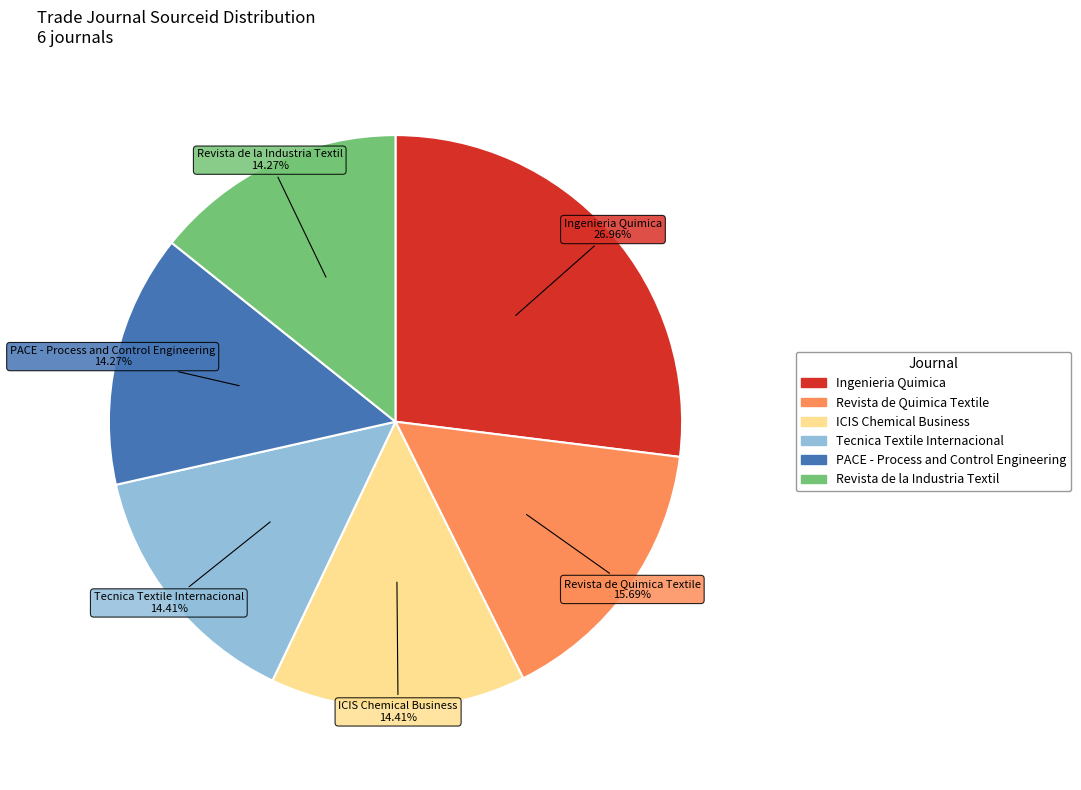

What is the largest slice in the pie chart?

Ingenieria Quimica